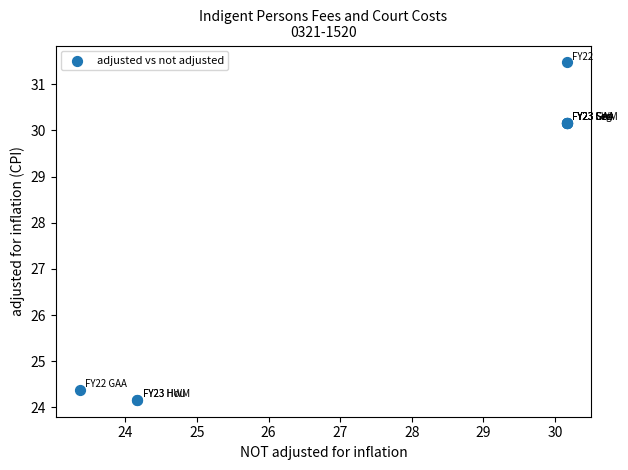

What Y value in the scatter plot is closest to 27?

24.4